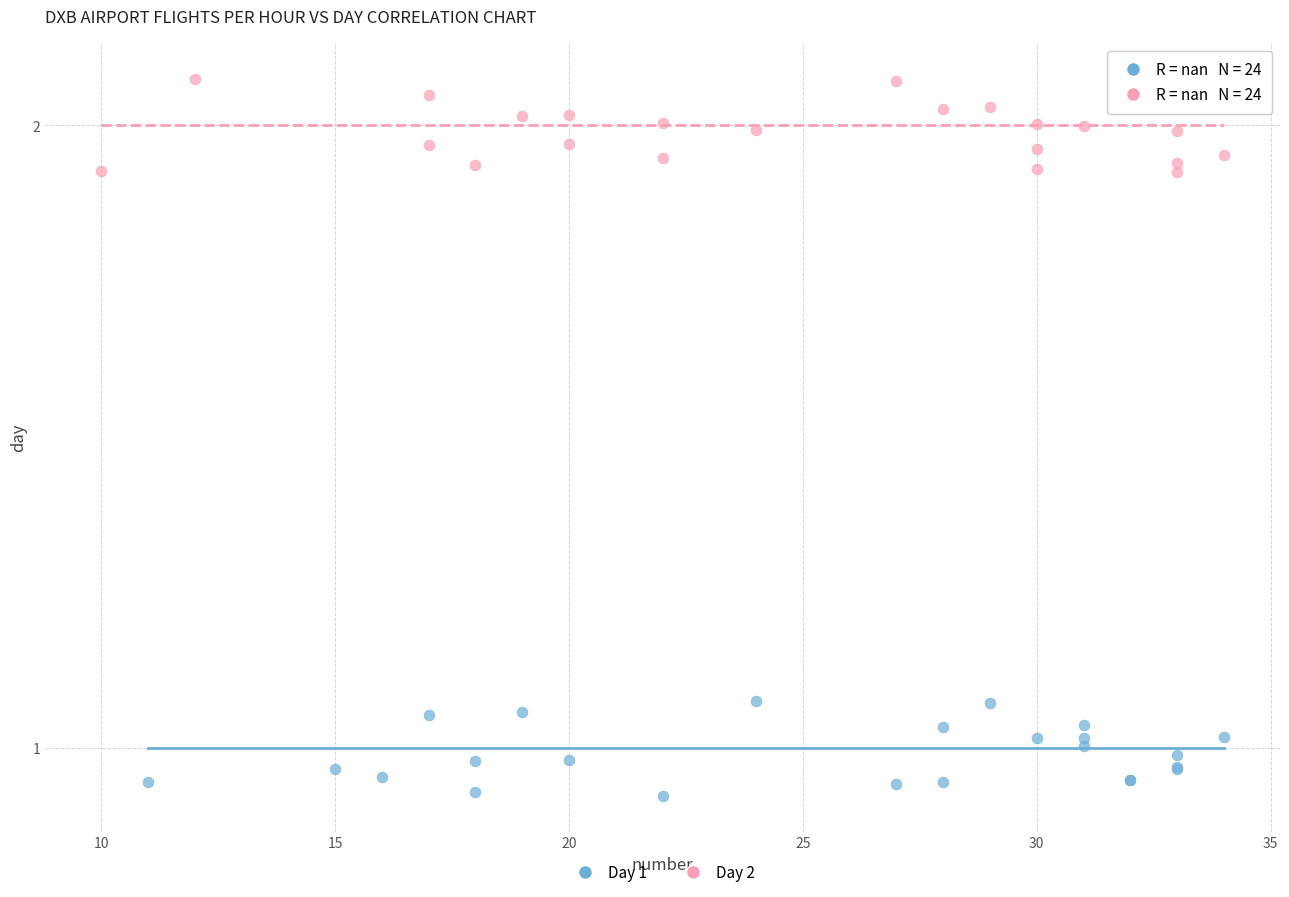

Which series contains the lowest Y value?

Day 1